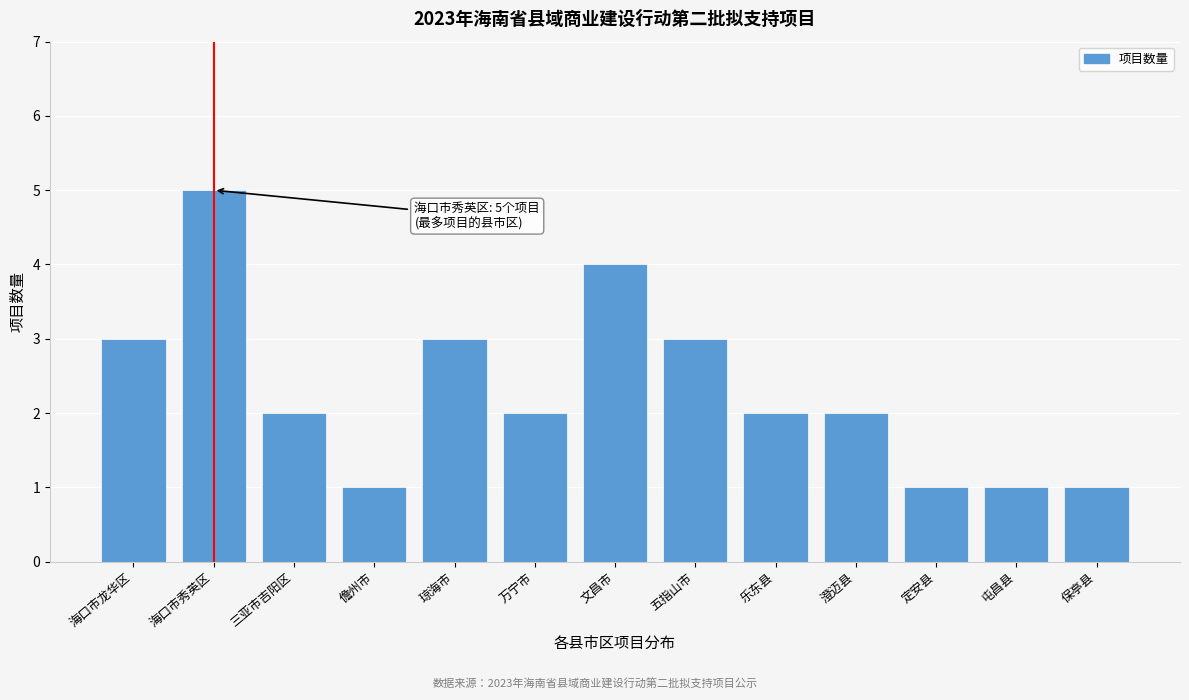

Reading left to right, transcribe all the data shown in this chart.

3	5	2	1	3	2	4	3	2	2	1	1	1